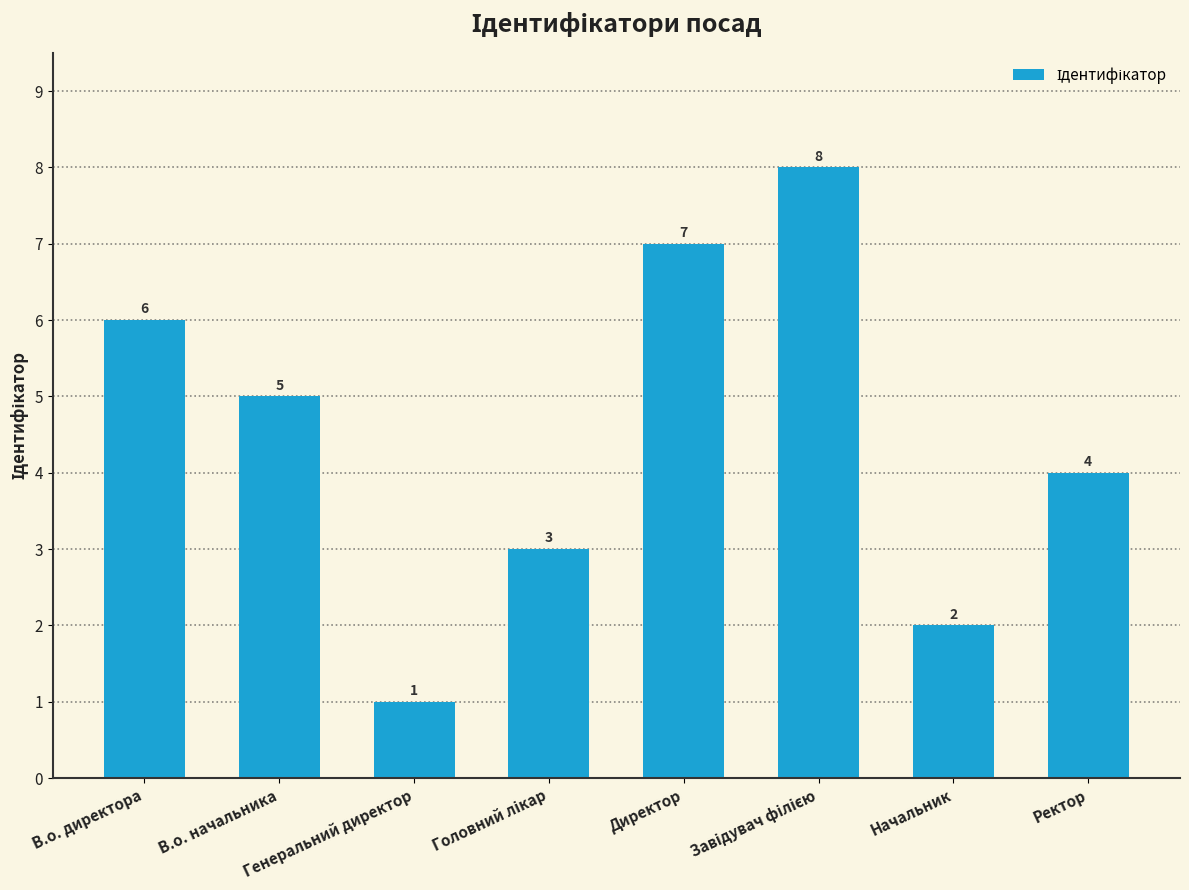

What value does the data have at В.о. начальника?

5